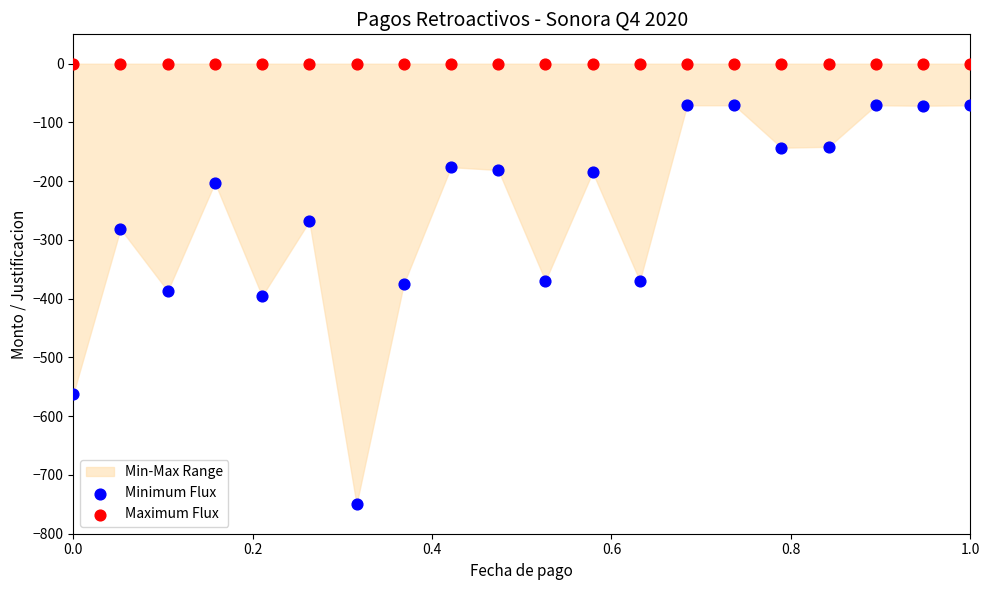

In the Minimum Flux series, what Y value is closest to -410?

-395.3